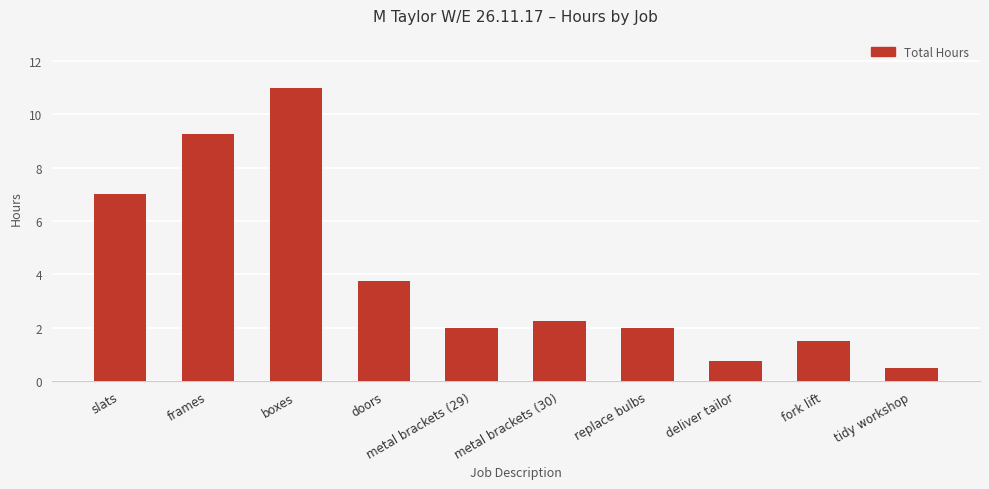

At which category does the chart reach its minimum across all series?

tidy workshop